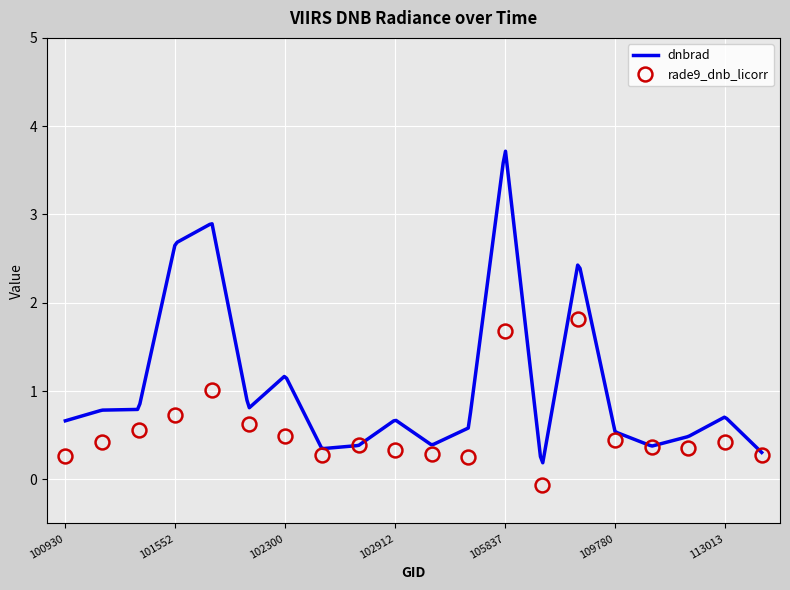

At which label does rade9_dnb_licorr first exceed 0?

100930